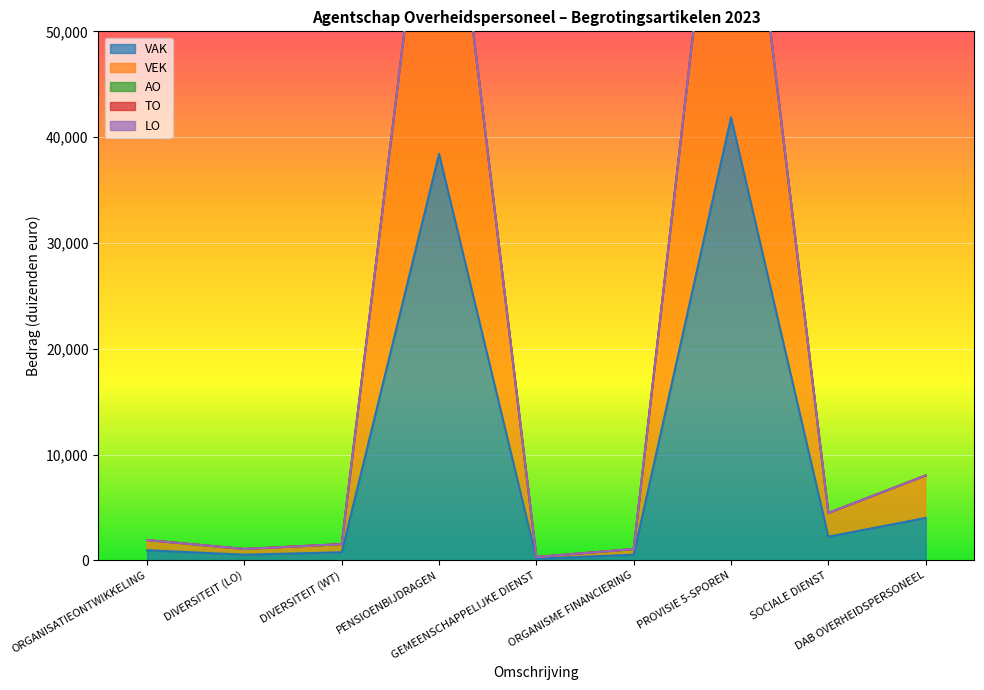

The value of VAK at DAB OVERHEIDSPERSONEEL is 6379. True or false?

False